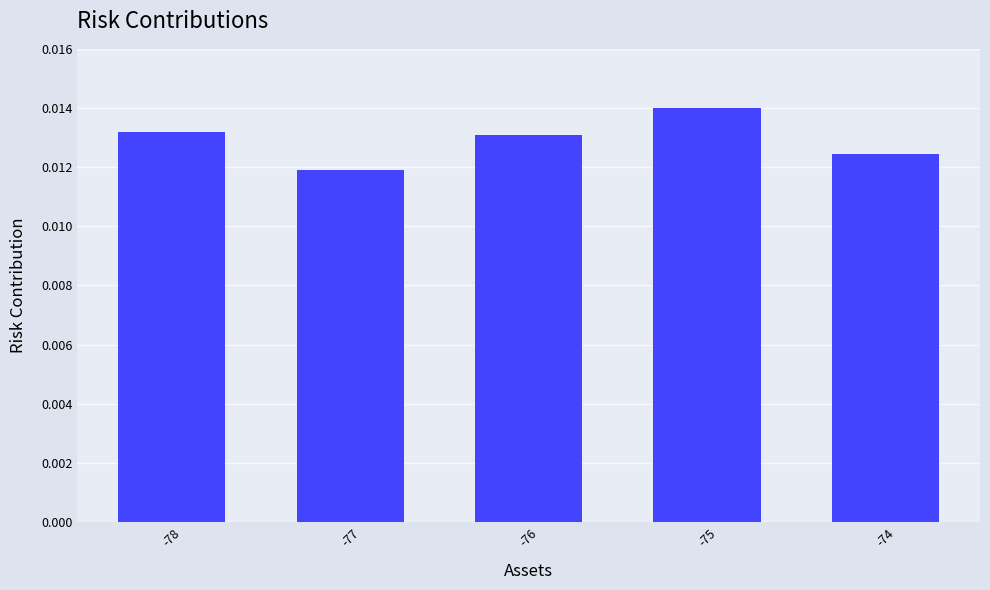

At which category does the chart reach its minimum across all series?

-77